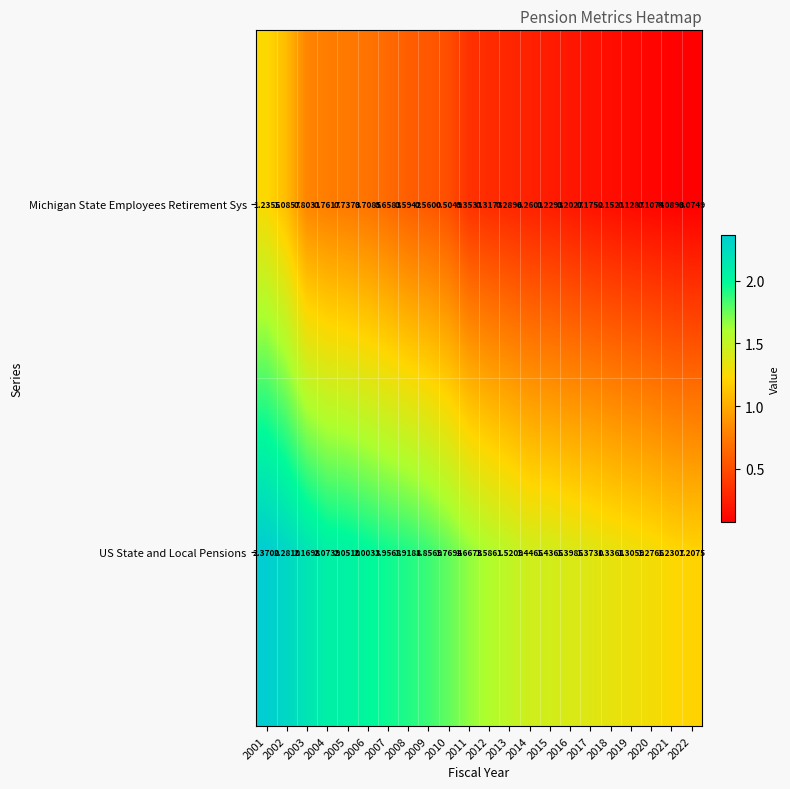

At 2016, list the series in order from largest to smallest.

US State and Local Pensions, Michigan State Employees Retirement Sys